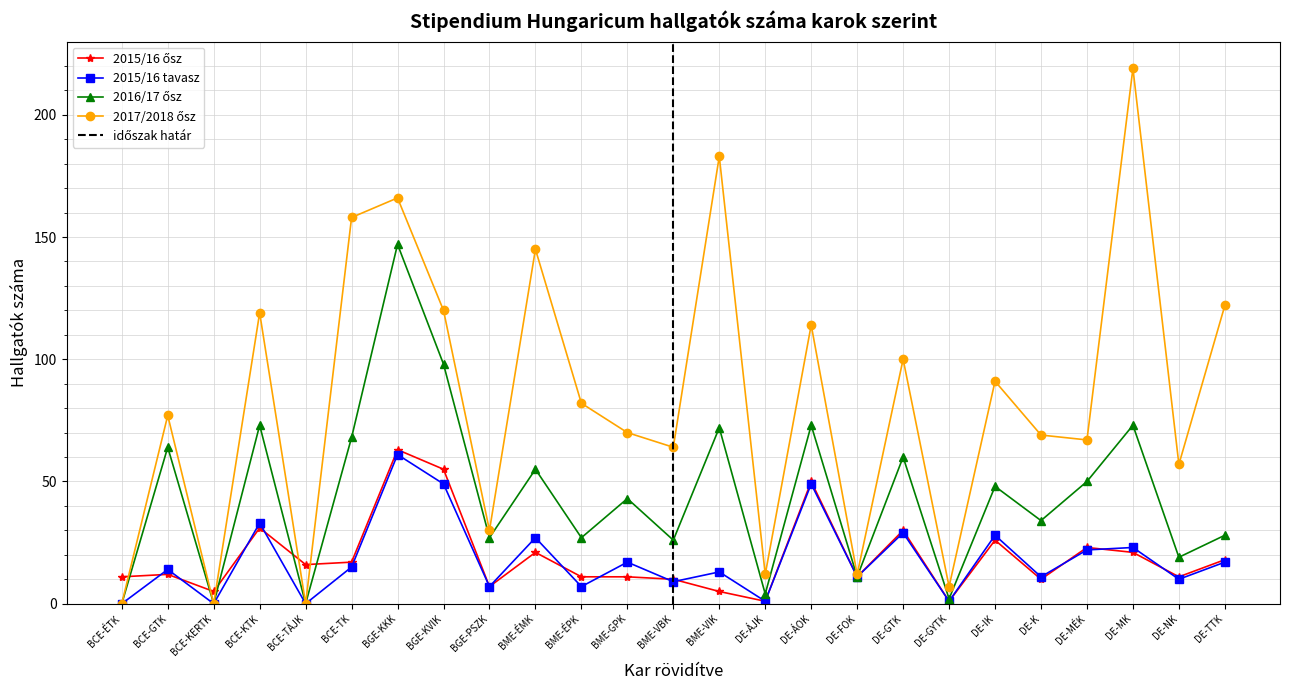

Reading left to right, list all the values displayed in this chart.

2015/16 ősz: 11	12	5	31	16	17	63	55	7	21	11	11	10	5	1	50	11	30	1	26	10	23	21	11	18
2015/16 tavasz: 0	14	0	33	0	15	61	49	7	27	7	17	9	13	1	49	11	29	1	28	11	22	23	10	17
2016/17 ősz: 0	64	0	73	0	68	147	98	27	55	27	43	26	72	4	73	11	60	2	48	34	50	73	19	28
2017/2018 ősz: 0	77	0	119	0	158	166	120	30	145	82	70	64	183	12	114	12	100	7	91	69	67	219	57	122